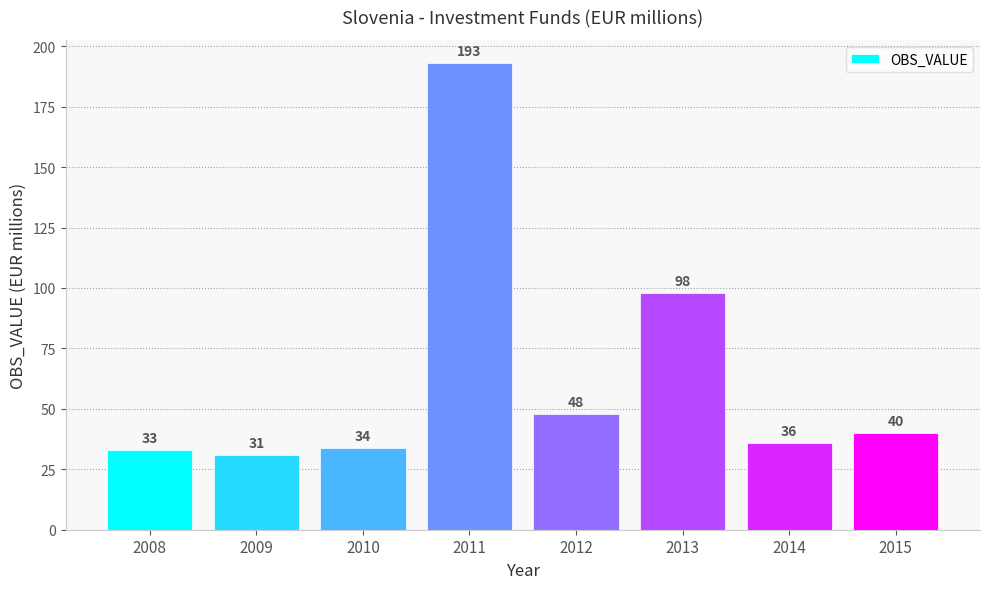

Rank the categories by value from highest to lowest.

2011, 2013, 2012, 2015, 2014, 2010, 2008, 2009